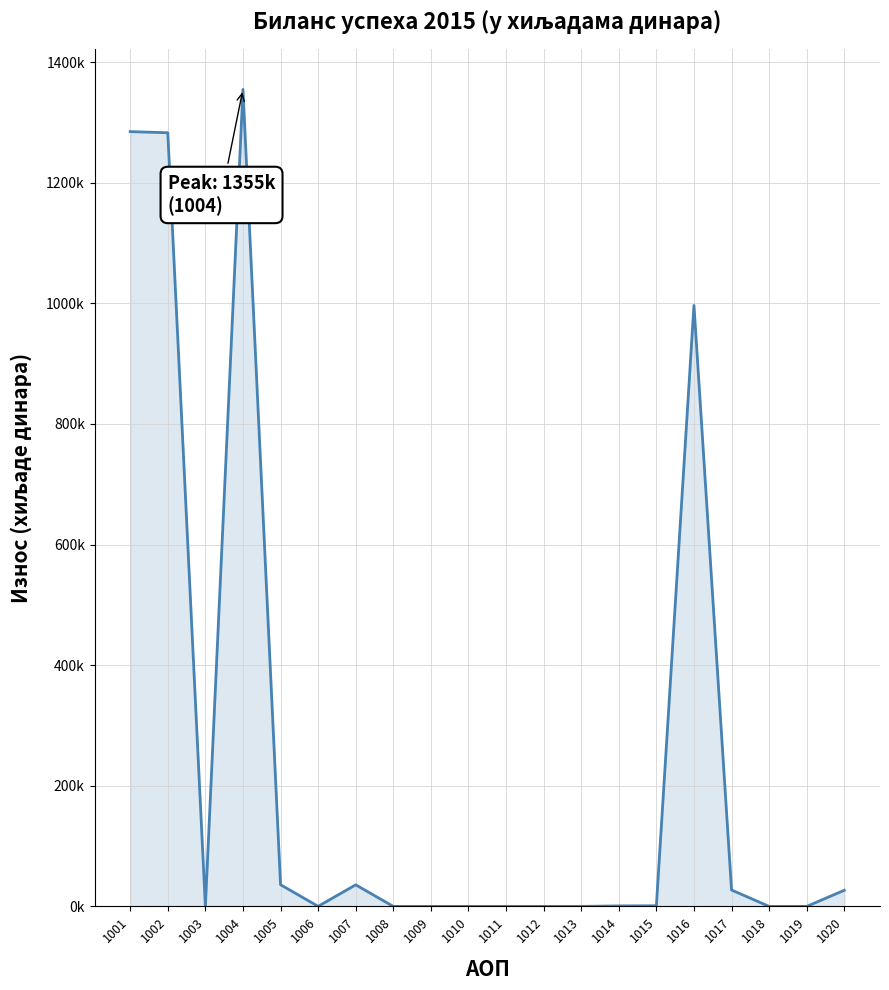

Reading left to right, transcribe all the data shown in this chart.

1001=1284604	1002=1282727	1003=0	1004=1354585	1005=35957	1006=143	1007=35758	1008=0	1009=0	1010=0	1011=0	1012=0	1013=0	1014=803	1015=1074	1016=996408	1017=27175	1018=0	1019=0	1020=26732